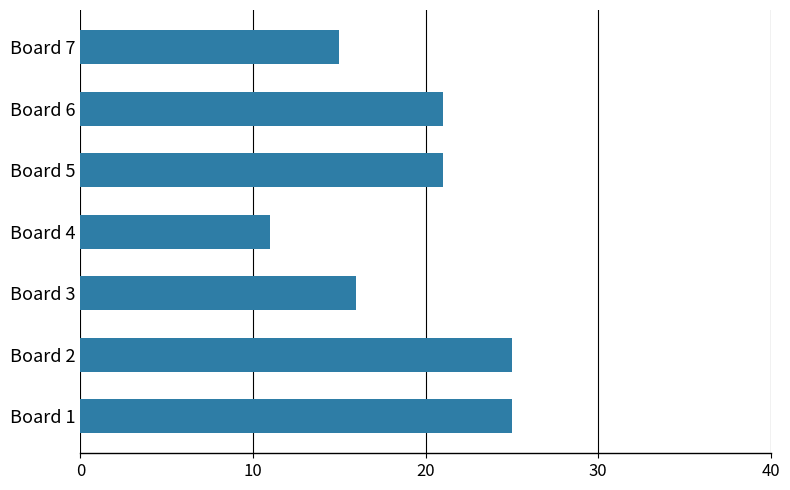

Reading bottom to top, list all the values displayed in this chart.

Board 1=25	Board 2=25	Board 3=16	Board 4=11	Board 5=21	Board 6=21	Board 7=15